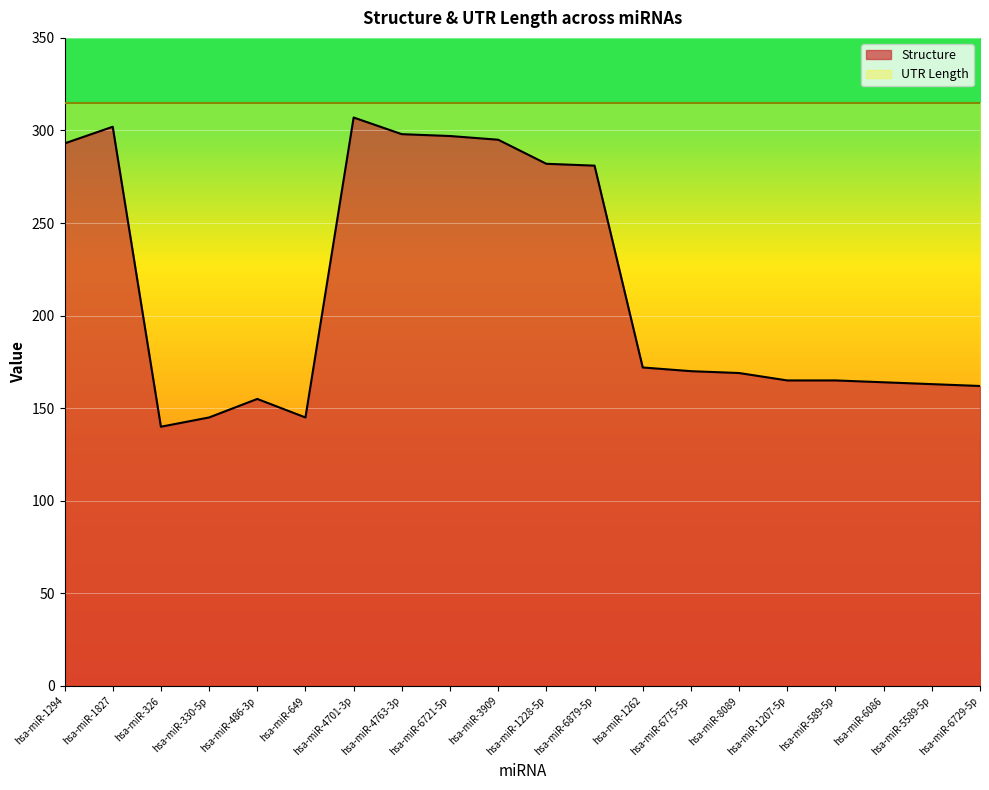

Rank the categories by value from lowest to highest.

hsa-miR-326, hsa-miR-330-5p, hsa-miR-649, hsa-miR-486-3p, hsa-miR-6729-5p, hsa-miR-5589-5p, hsa-miR-6086, hsa-miR-1207-5p, hsa-miR-589-5p, hsa-miR-8089, hsa-miR-6775-5p, hsa-miR-1262, hsa-miR-6879-5p, hsa-miR-1228-5p, hsa-miR-1294, hsa-miR-3909, hsa-miR-6721-5p, hsa-miR-4763-3p, hsa-miR-1827, hsa-miR-4701-3p